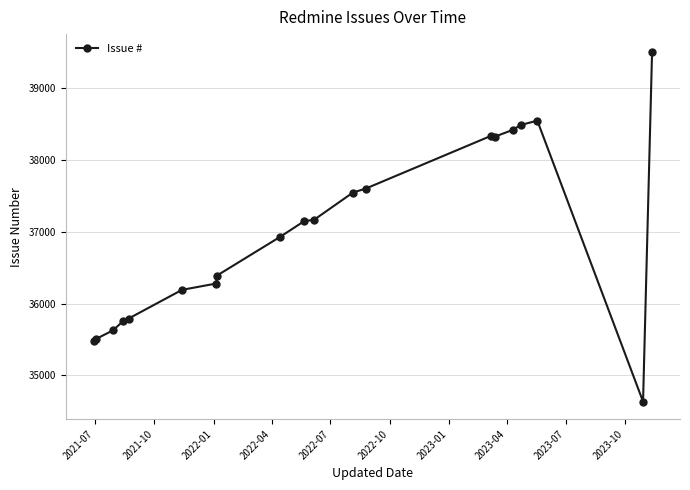

Count the number of categories in the chart.

20